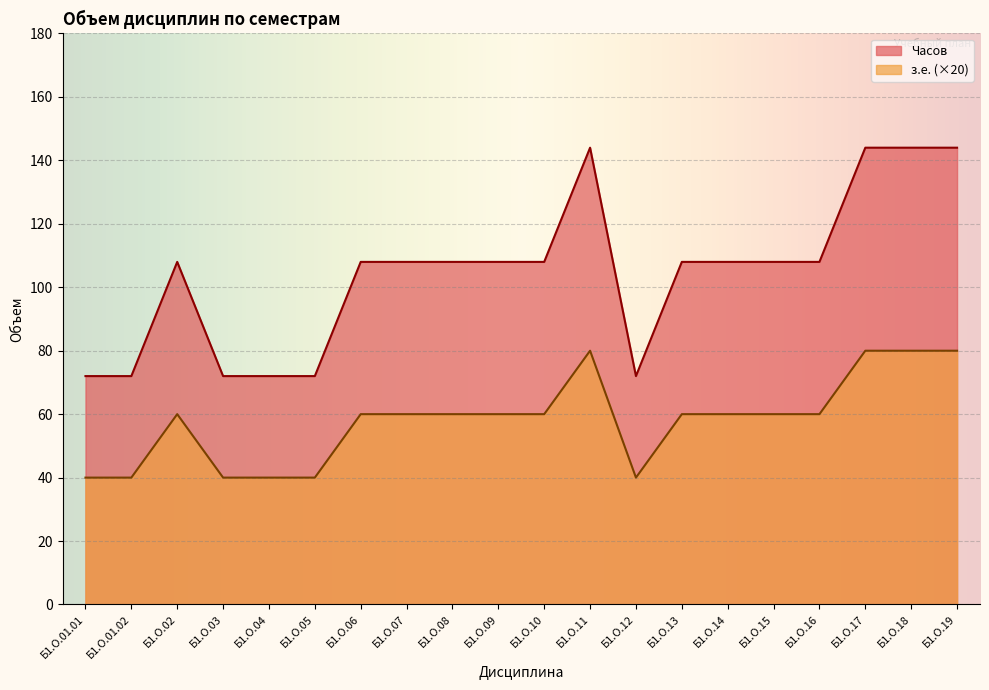

What is the difference between the maximum and second lowest values in the з.е. series?

40